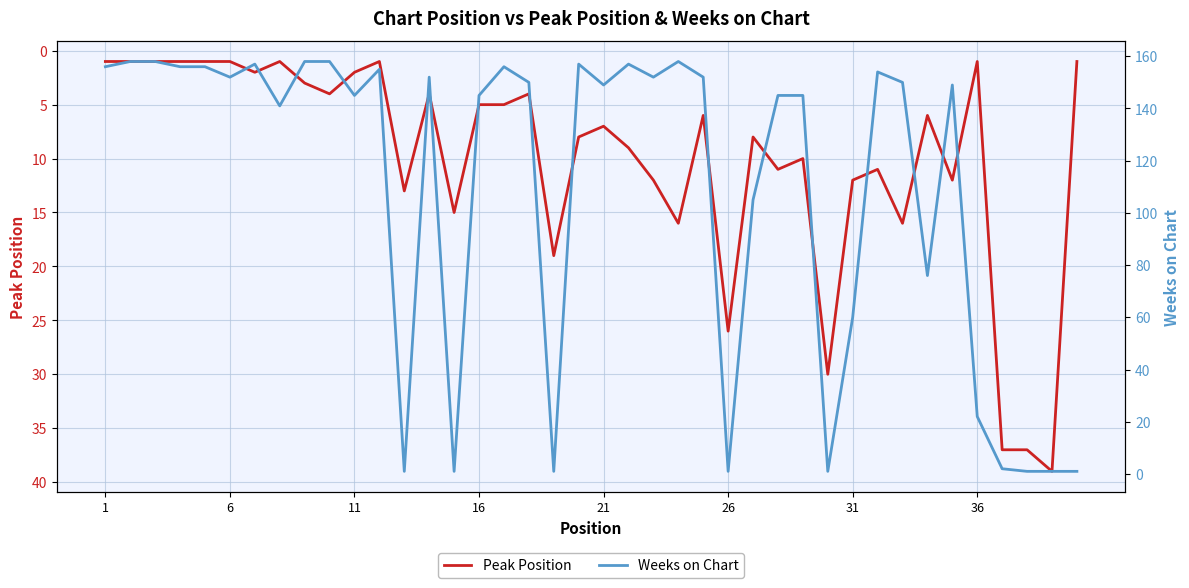

True or false: Peak Position has more than 1 points higher than both neighbors.

True